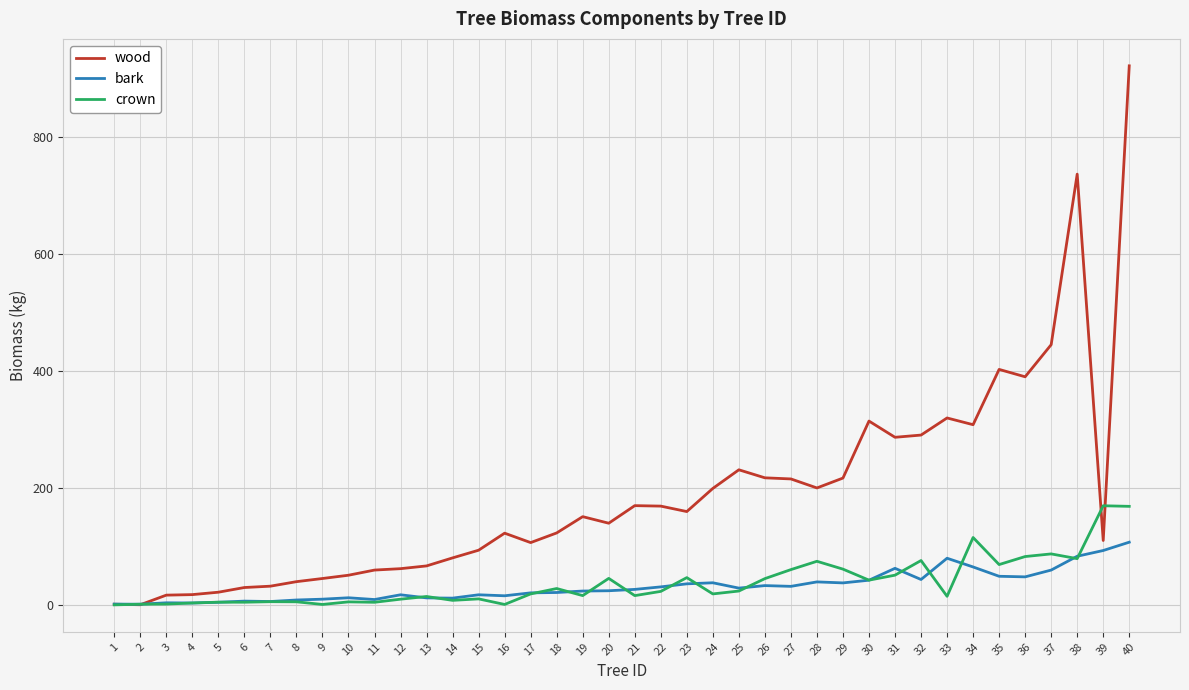

Which series has the largest total across all categories?

wood